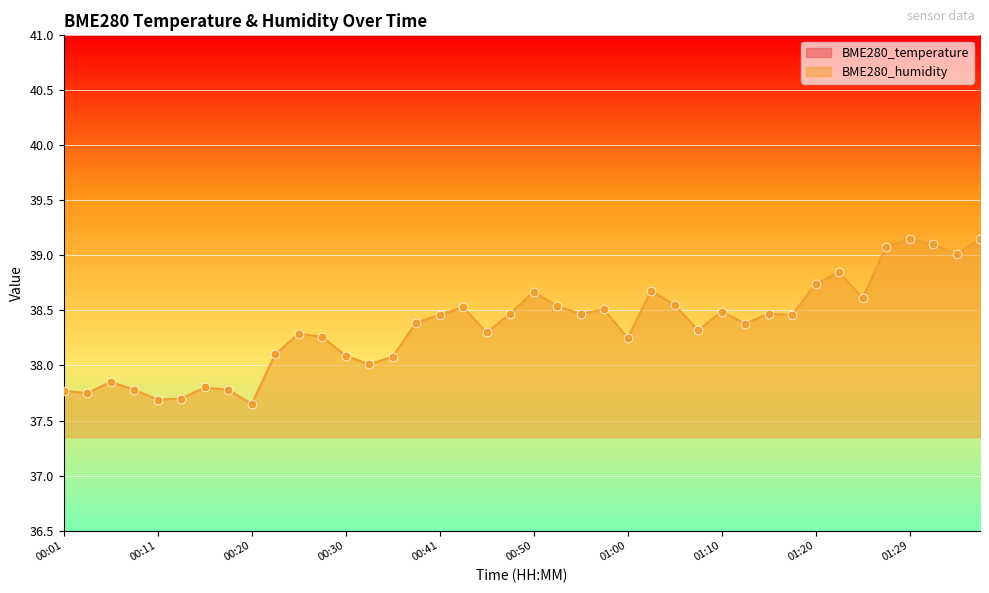

Which series has the largest Y range (max minus min)?

BME280_humidity